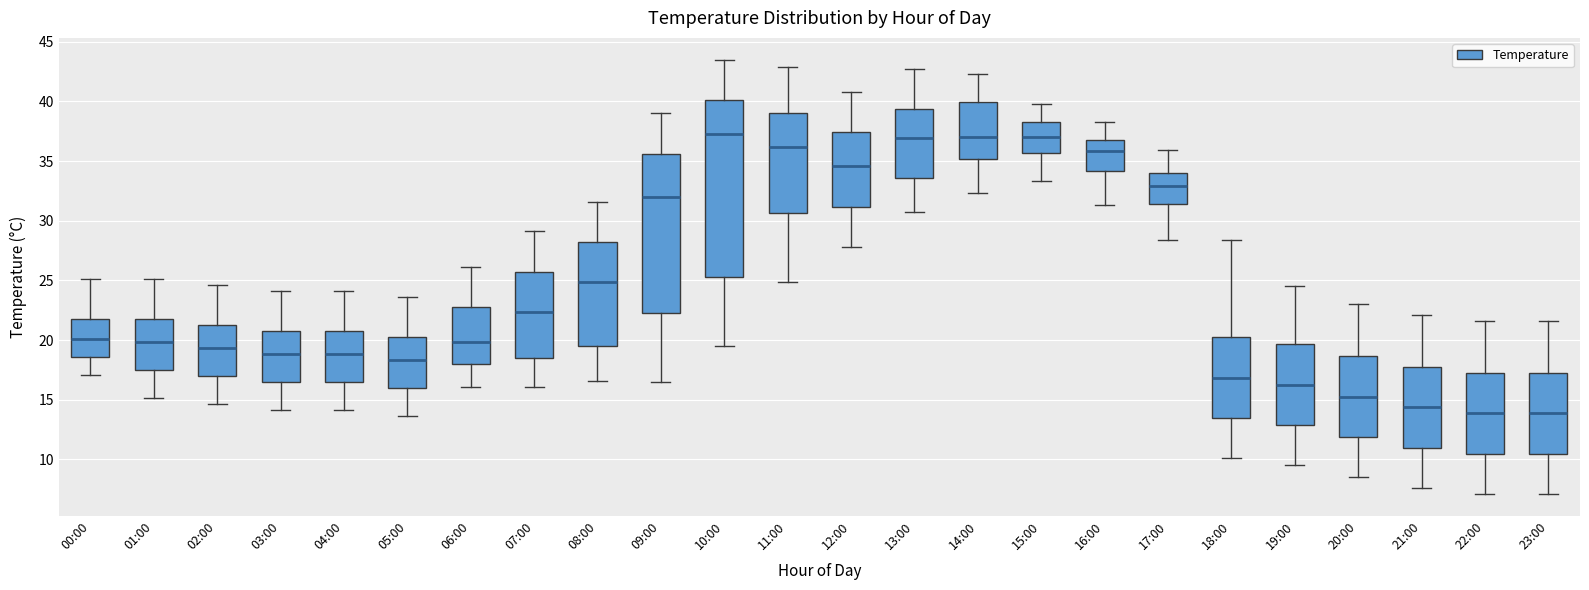

Reading left to right, read every box against the y-axis: the position of its median line, the range the box covers, and the ends of its whiskers. The values are not printed on the chart, so give them approximately, as read against the axis.

00:00: median 20.0, box 18.5 to 21.5, whiskers 17.0 to 25.0
01:00: median 20.0, box 17.5 to 21.5, whiskers 15.0 to 25.0
02:00: median 19.5, box 17.0 to 21.0, whiskers 14.5 to 24.5
03:00: median 19.0, box 16.5 to 20.5, whiskers 14.0 to 24.0
04:00: median 19.0, box 16.5 to 20.5, whiskers 14.0 to 24.0
05:00: median 18.5, box 16.0 to 20.0, whiskers 13.5 to 23.5
06:00: median 20.0, box 18.0 to 22.5, whiskers 16.0 to 26.0
07:00: median 22.5, box 18.5 to 25.5, whiskers 16.0 to 29.0
08:00: median 25.0, box 19.5 to 28.0, whiskers 16.5 to 31.5
09:00: median 32.0, box 22.5 to 35.5, whiskers 16.5 to 39.0
10:00: median 37.5, box 25.5 to 40.0, whiskers 19.5 to 43.5
11:00: median 36.0, box 30.5 to 39.0, whiskers 25.0 to 43.0
12:00: median 34.5, box 31.0 to 37.5, whiskers 28.0 to 41.0
13:00: median 37.0, box 33.5 to 39.5, whiskers 30.5 to 42.5
14:00: median 37.0, box 35.0 to 40.0, whiskers 32.5 to 42.5
15:00: median 37.0, box 35.5 to 38.5, whiskers 33.5 to 40.0
16:00: median 36.0, box 34.0 to 37.0, whiskers 31.5 to 38.5
17:00: median 33.0, box 31.5 to 34.0, whiskers 28.5 to 36.0
18:00: median 17.0, box 13.5 to 20.0, whiskers 10.0 to 28.5
19:00: median 16.5, box 13.0 to 19.5, whiskers 9.5 to 24.5
20:00: median 15.5, box 12.0 to 18.5, whiskers 8.5 to 23.0
21:00: median 14.5, box 11.0 to 17.5, whiskers 7.5 to 22.0
22:00: median 14.0, box 10.5 to 17.0, whiskers 7.0 to 21.5
23:00: median 14.0, box 10.5 to 17.0, whiskers 7.0 to 21.5